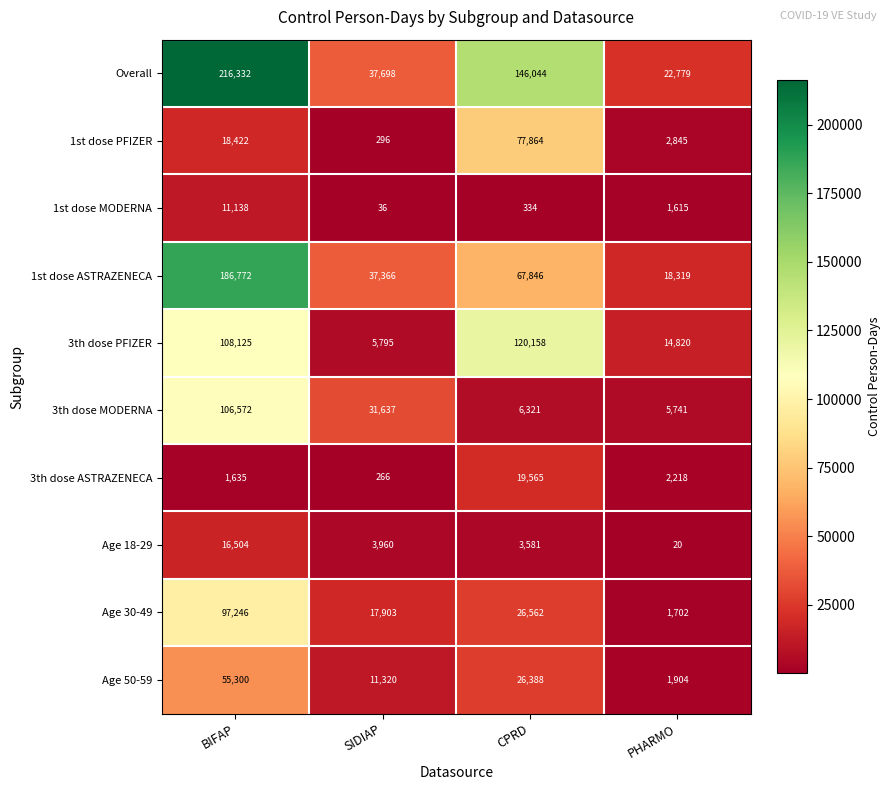

How many data points does each series have?

4